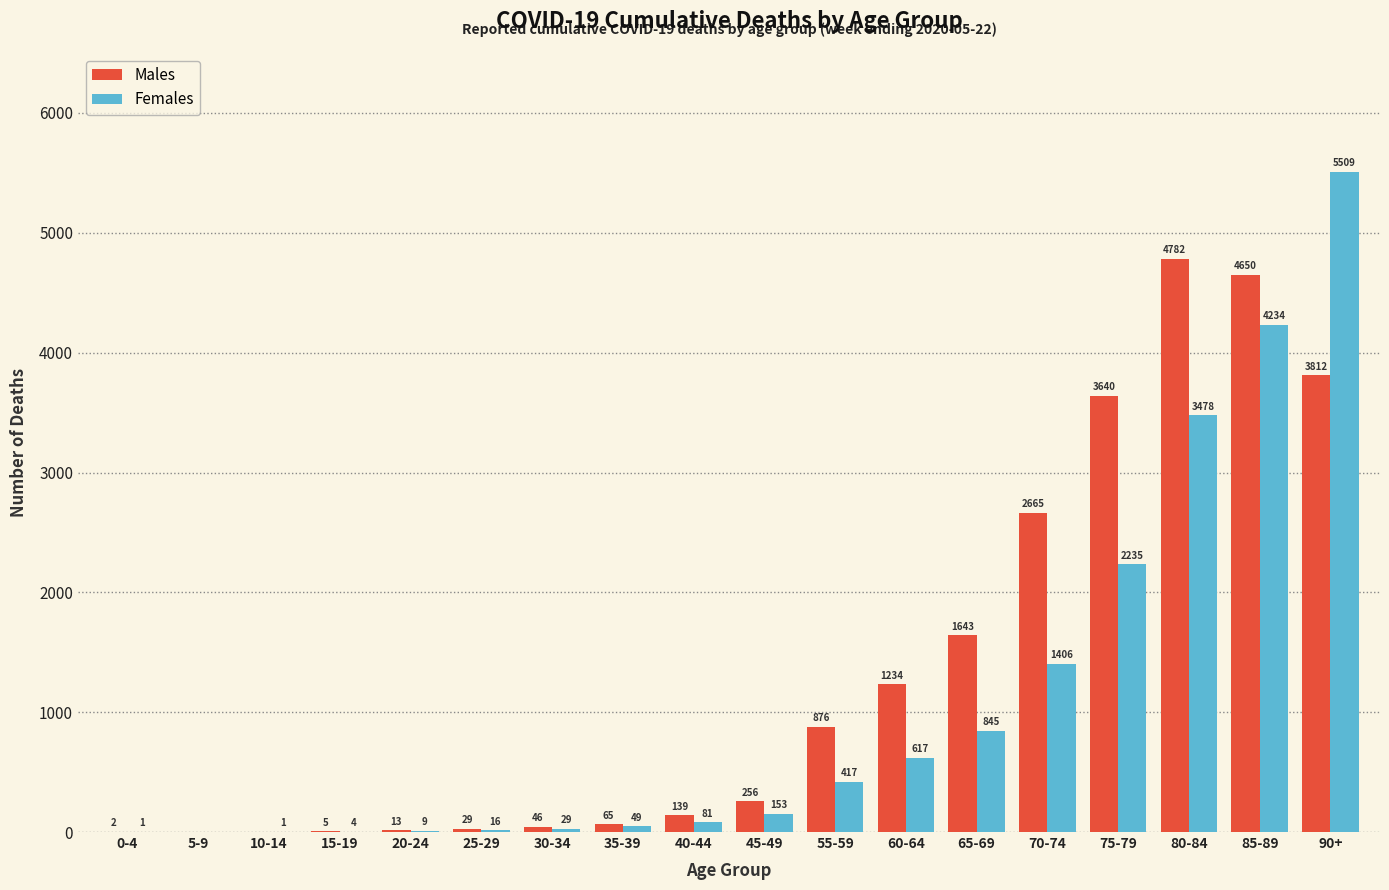

Which series changed the most between 5-9 and 40-44?

Males